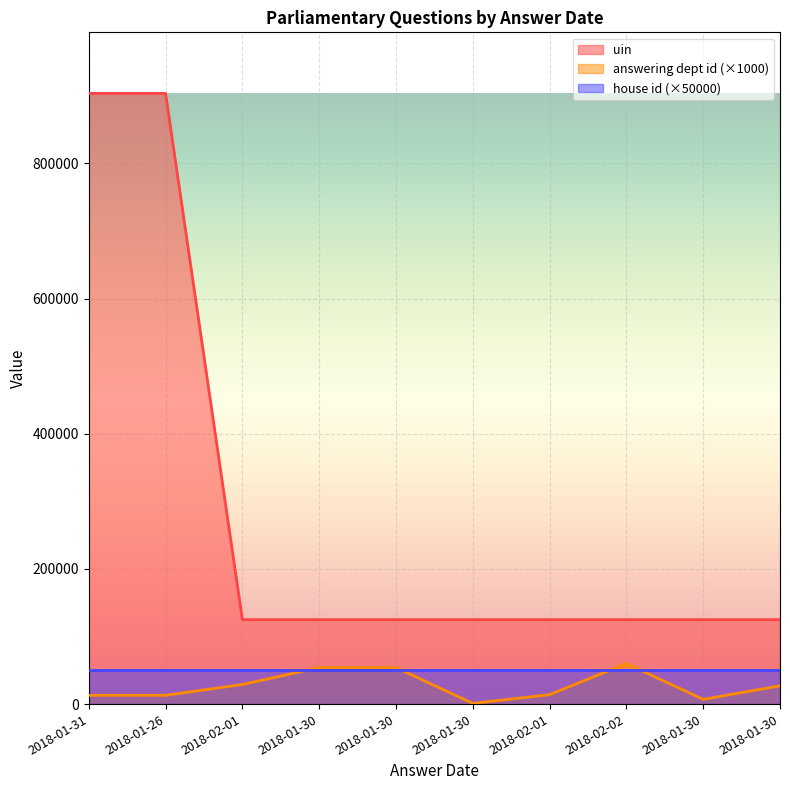

What is the average value of the answering dept id series?

27200